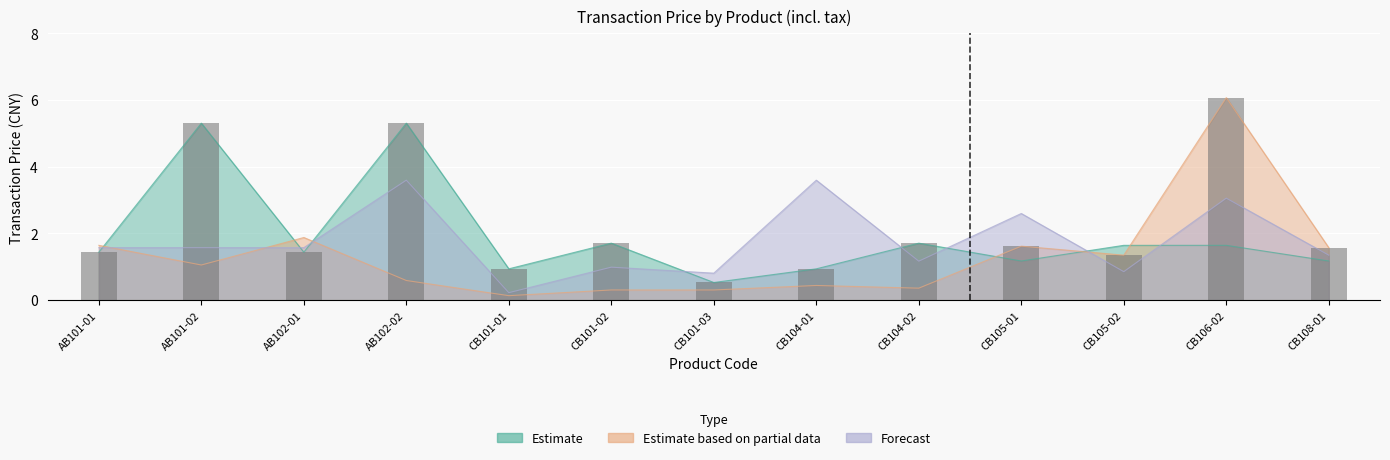

The Forecast series shows 1.6 at AB101-01. True or false?

True